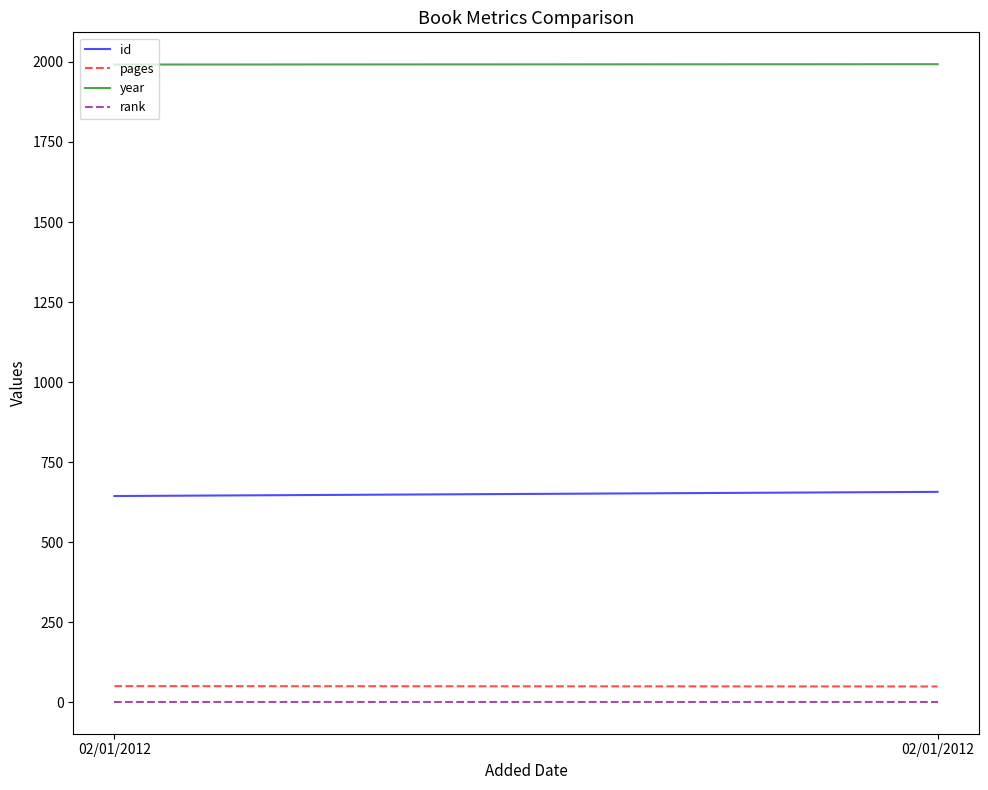

How many lines are shown in the chart?

4